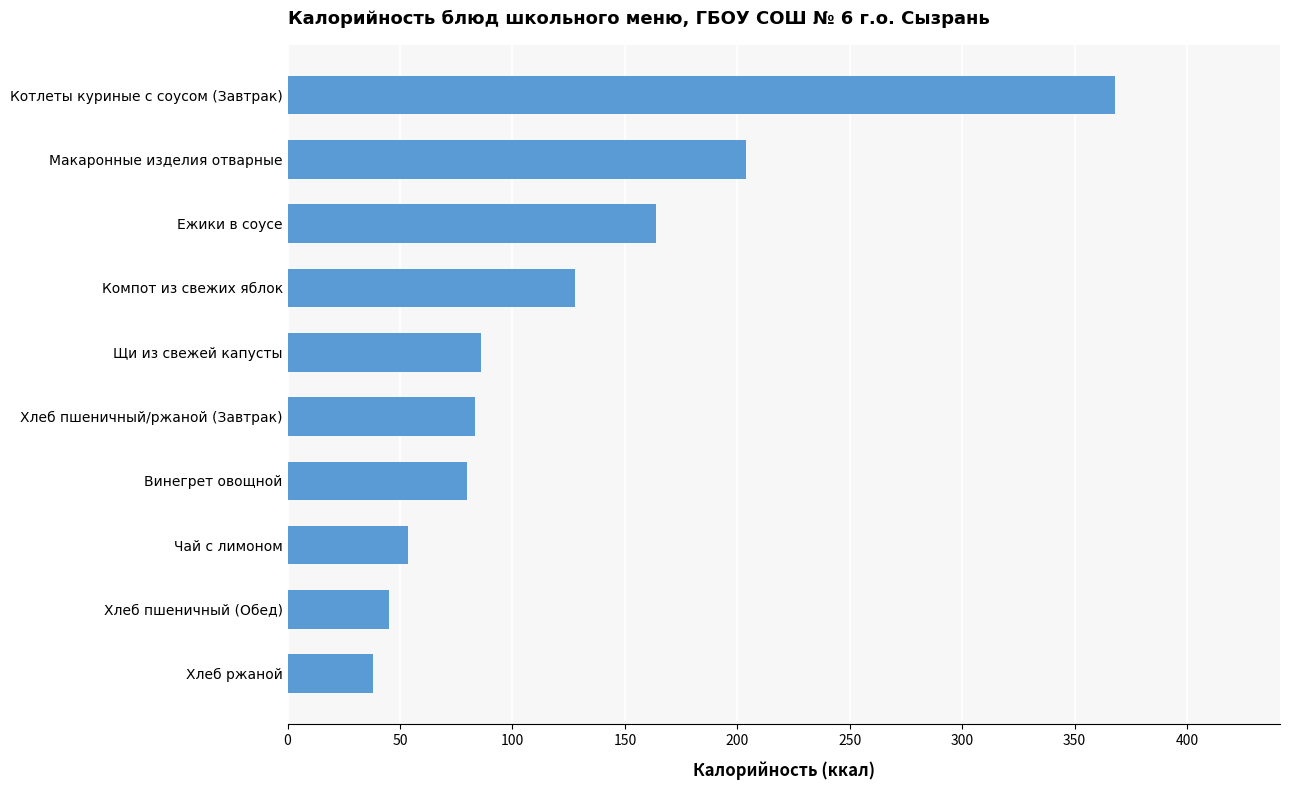

What is the sum of all values?

1248.8